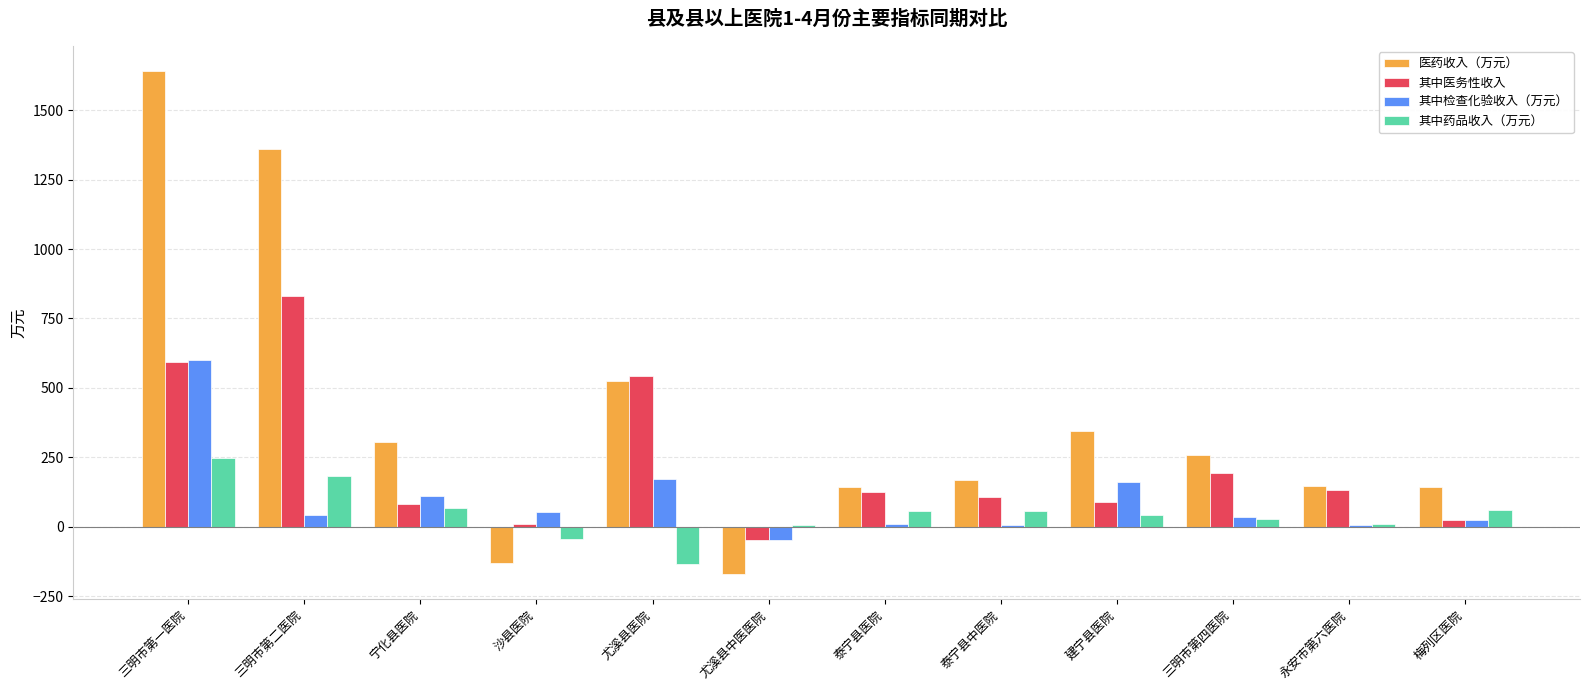

Which series changed the most between 三明市第一医院 and 永安市第六医院?

医药收入（万元）